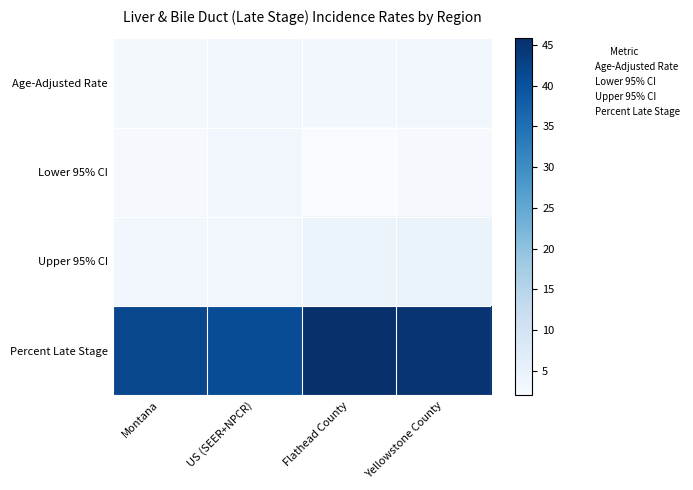

Reading left to right, transcribe all the data shown in this chart.

Age-Adjusted Rate: Montana=2.8	US (SEER+NPCR)=3.5	Flathead County=3.1	Yellowstone County=3.5
Lower 95% CI: Montana=2.4	US (SEER+NPCR)=3.5	Flathead County=2.0	Yellowstone County=2.4
Upper 95% CI: Montana=3.2	US (SEER+NPCR)=3.5	Flathead County=4.7	Yellowstone County=4.9
Percent Late Stage: Montana=41.7	US (SEER+NPCR)=41.0	Flathead County=45.8	Yellowstone County=44.9